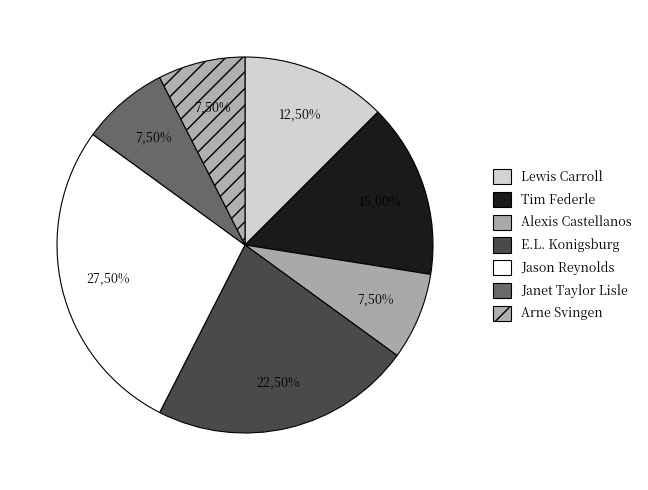

True or false: Tim Federle accounts for 7% of the total.

False